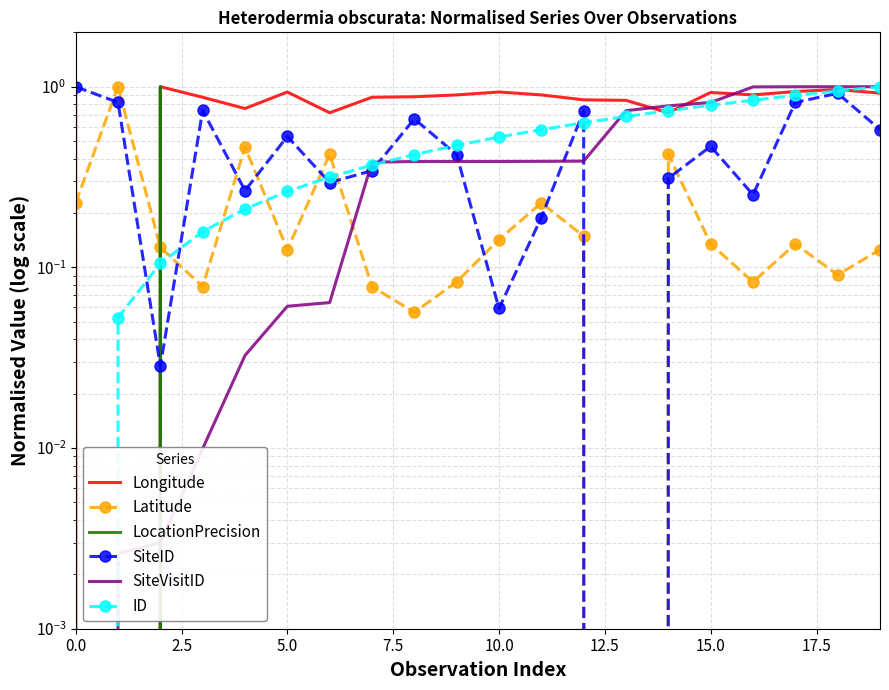

Count the LocationPrecision values in the range 0 to 1.

20